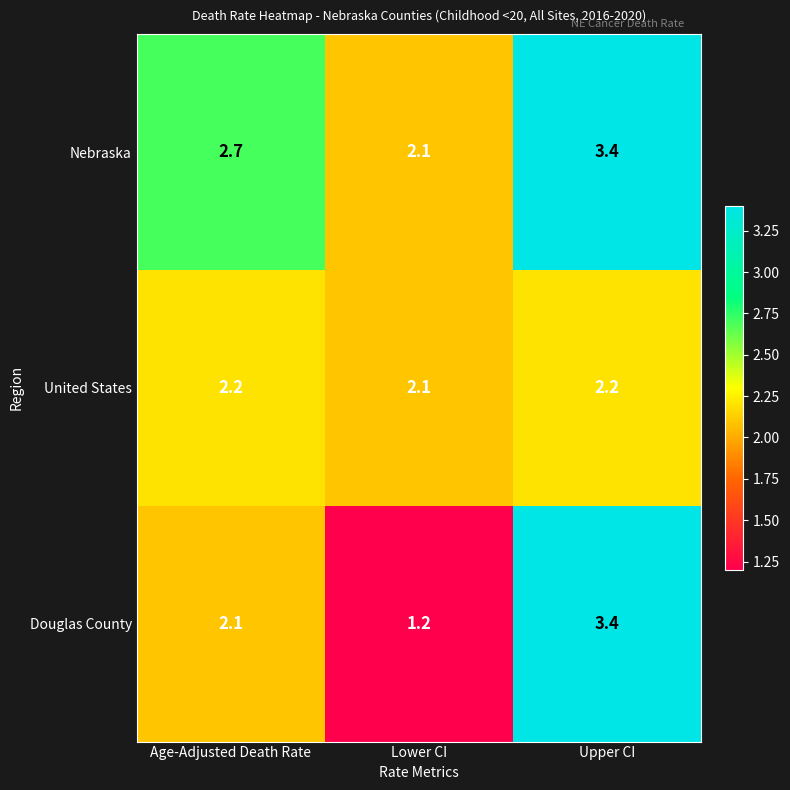

Reading left to right, what are all the values shown in this chart?

Nebraska: 2.7	2.1	3.4
United States: 2.2	2.1	2.2
Douglas County: 2.1	1.2	3.4